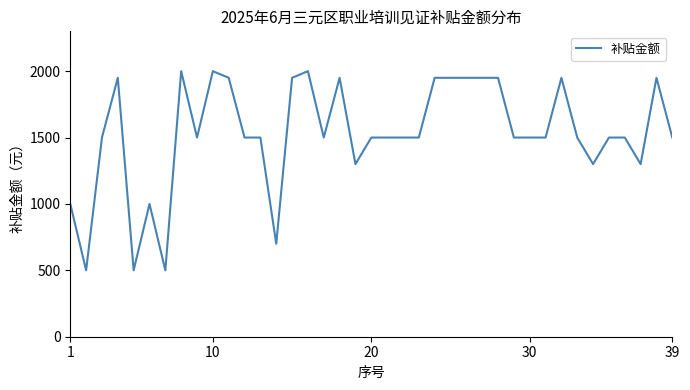

What is the minimum value shown in the chart?

500